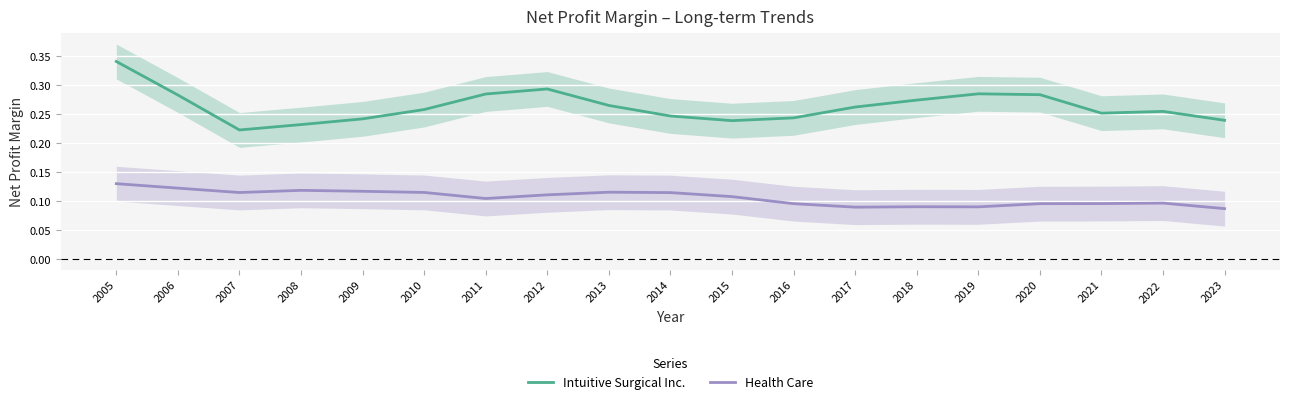

True or false: Health Care and Intuitive Surgical Inc. cross at least once.

False